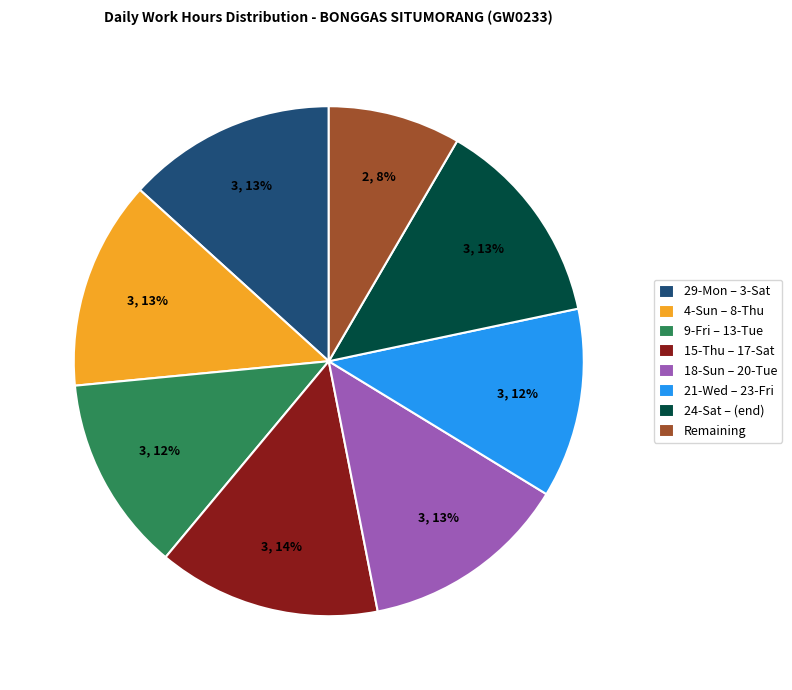

What is the ratio of the value at 21-Wed – 23-Fri to the value at 4-Sun – 8-Thu?

0.9